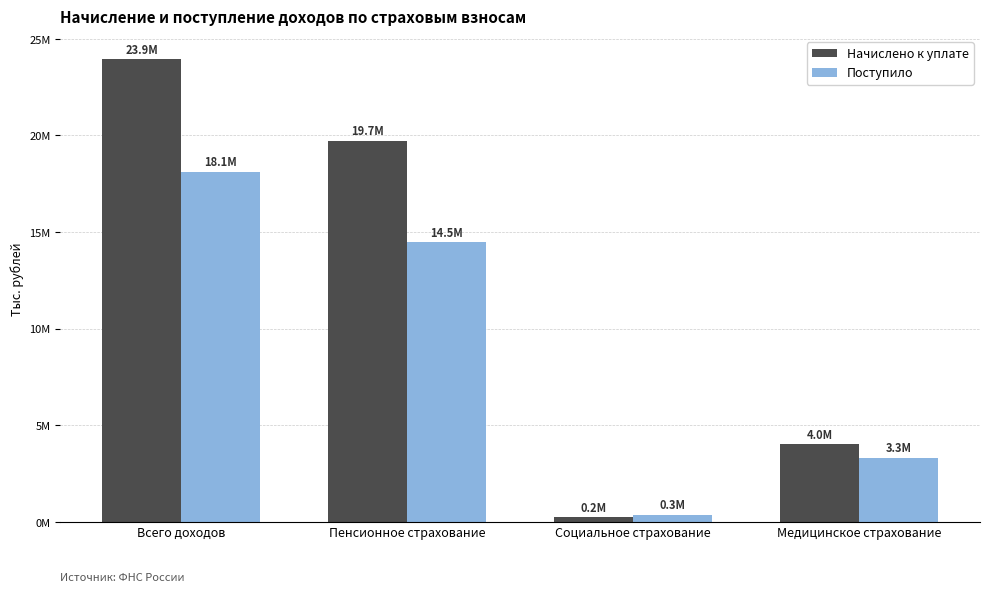

What are all the series names shown in the legend?

Начислено к уплате, Поступило